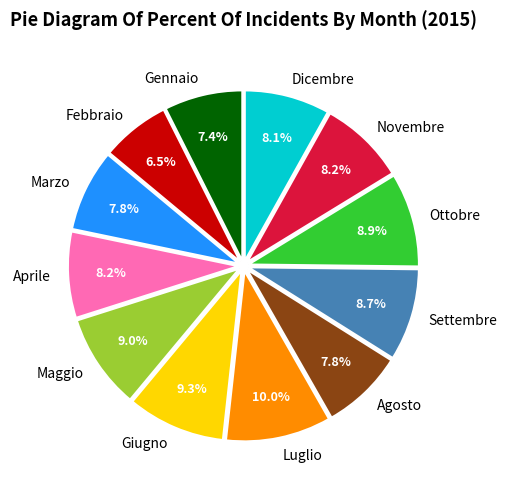

Does Ottobre account for over 50% of the chart?

No